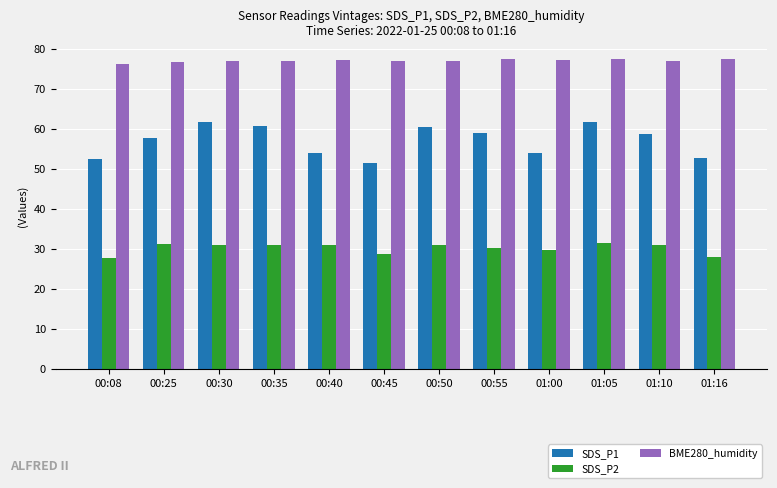

Which series has the largest range (max minus min)?

SDS_P1